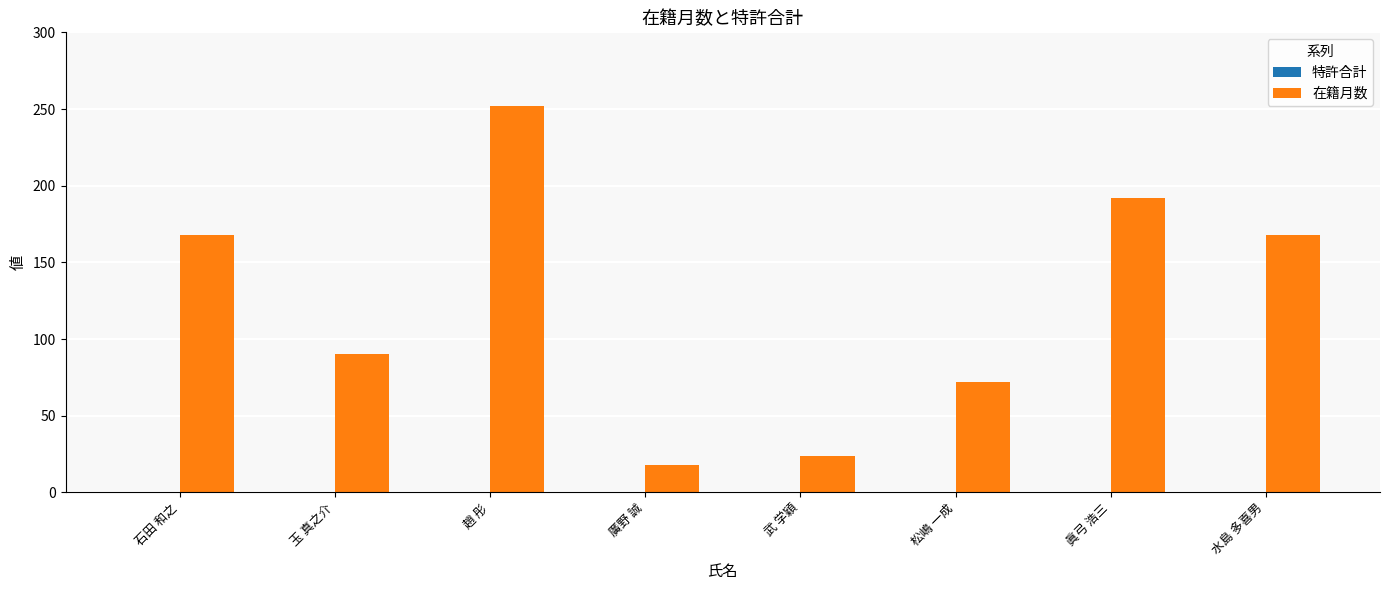

What is the ratio of the value at 松嶋 一成 to the value at 石田 和之?

0.4